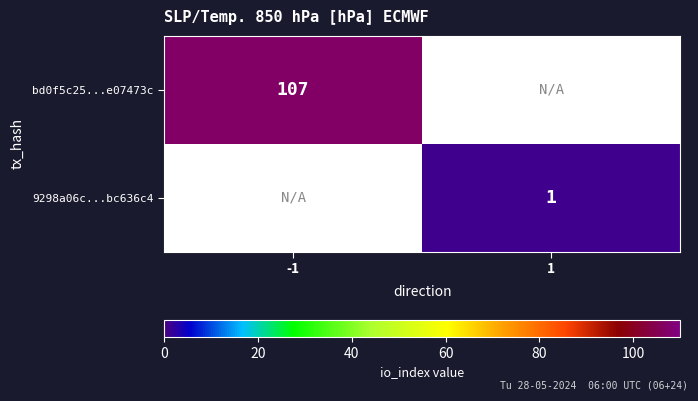

True or false: 9298a06c...bc636c4 has a value of 2 at 1.

False